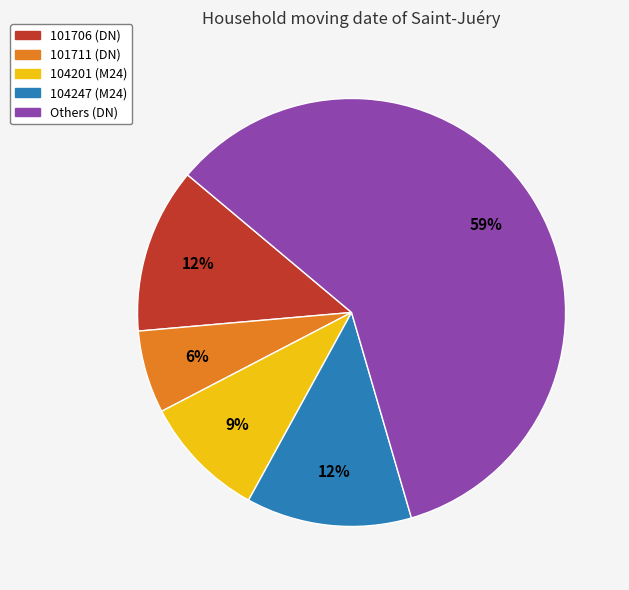

Does any single category account for the majority?

Yes